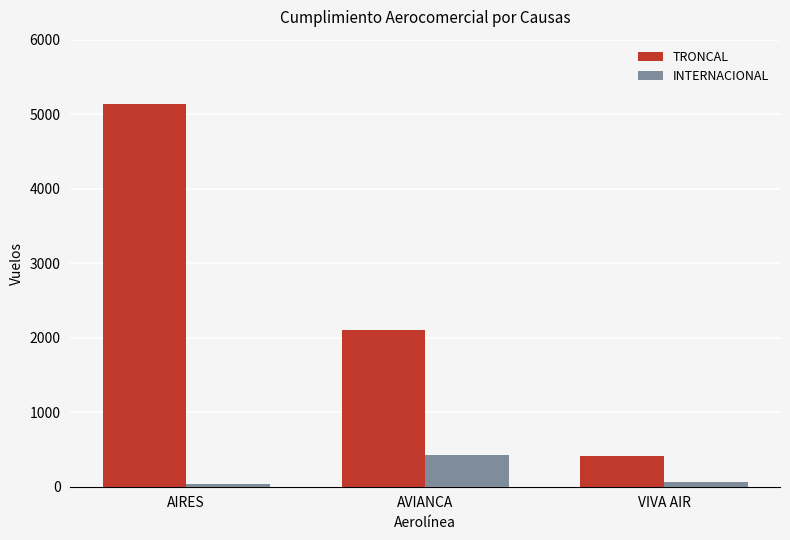

What are all the series names shown in the legend?

TRONCAL, INTERNACIONAL